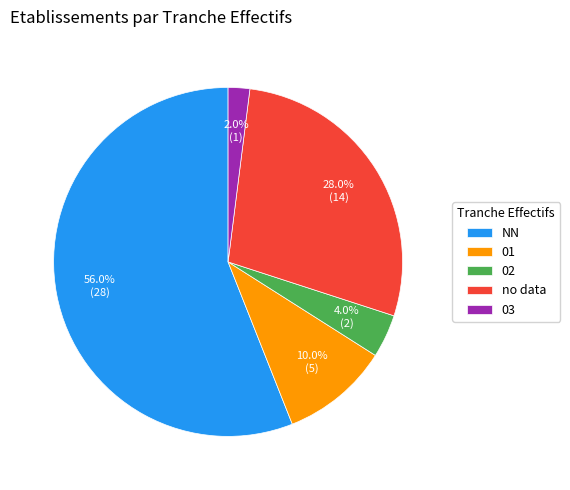

Is 01 the majority of the pie?

No